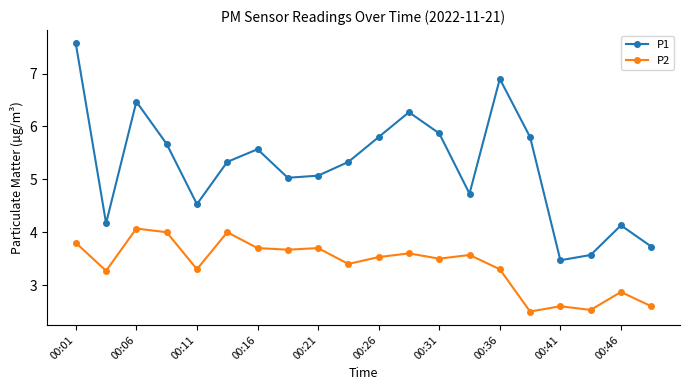

What is the value of the P1 point at the 19th from the left?

4.1